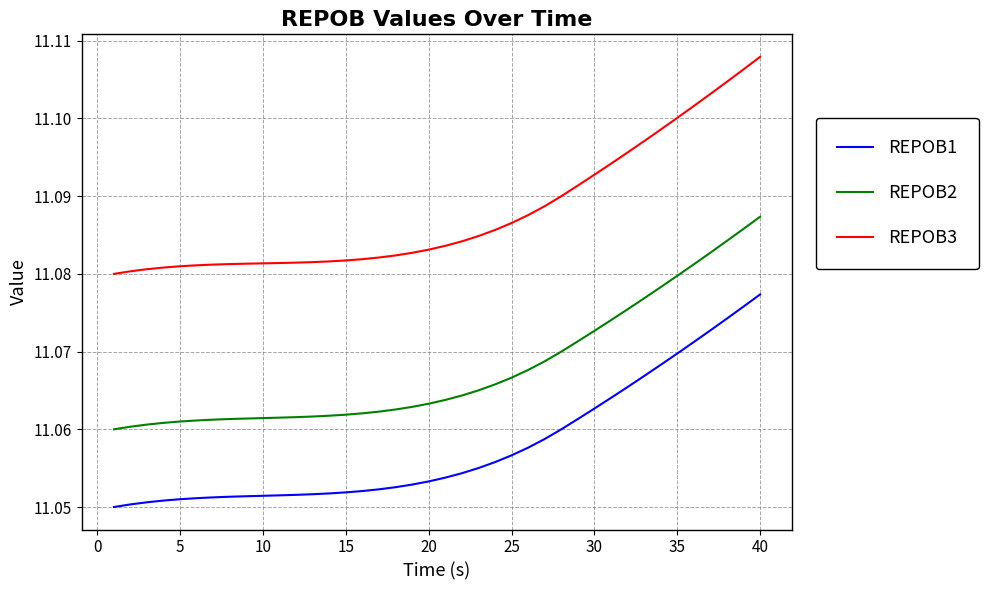

True or false: REPOB2 and REPOB3 intersect in this chart.

False